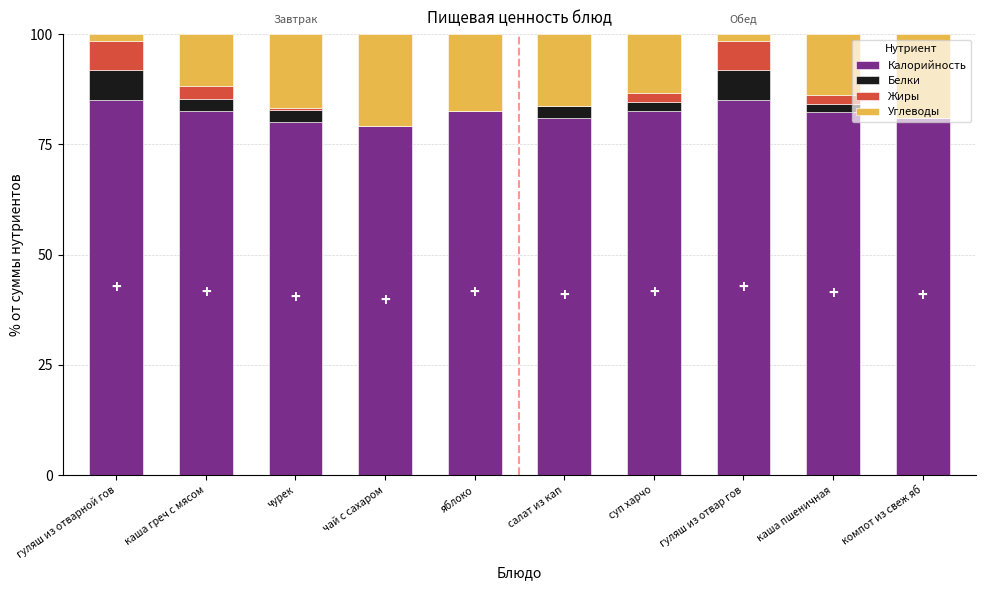

Are the bars horizontal?

No